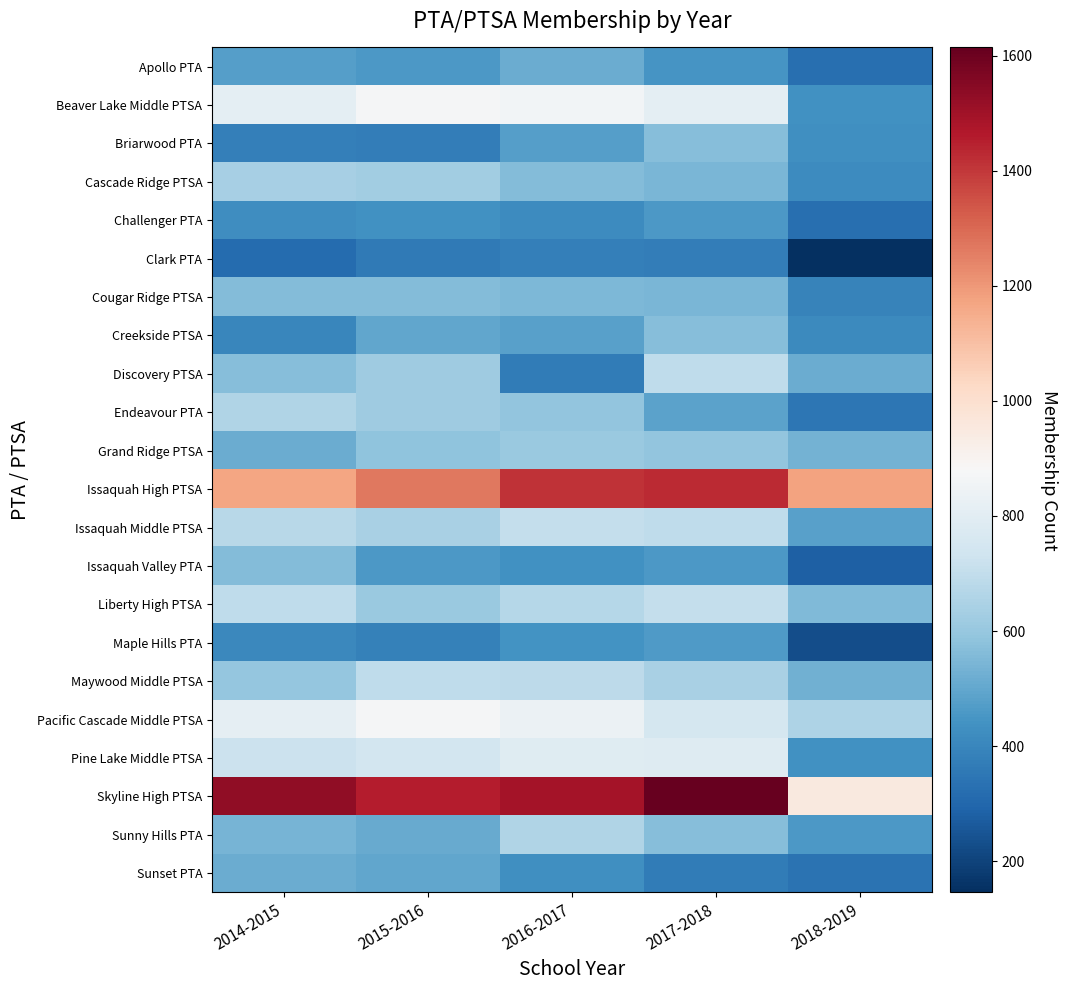

Which label corresponds to the largest value in the chart?

2017-2018